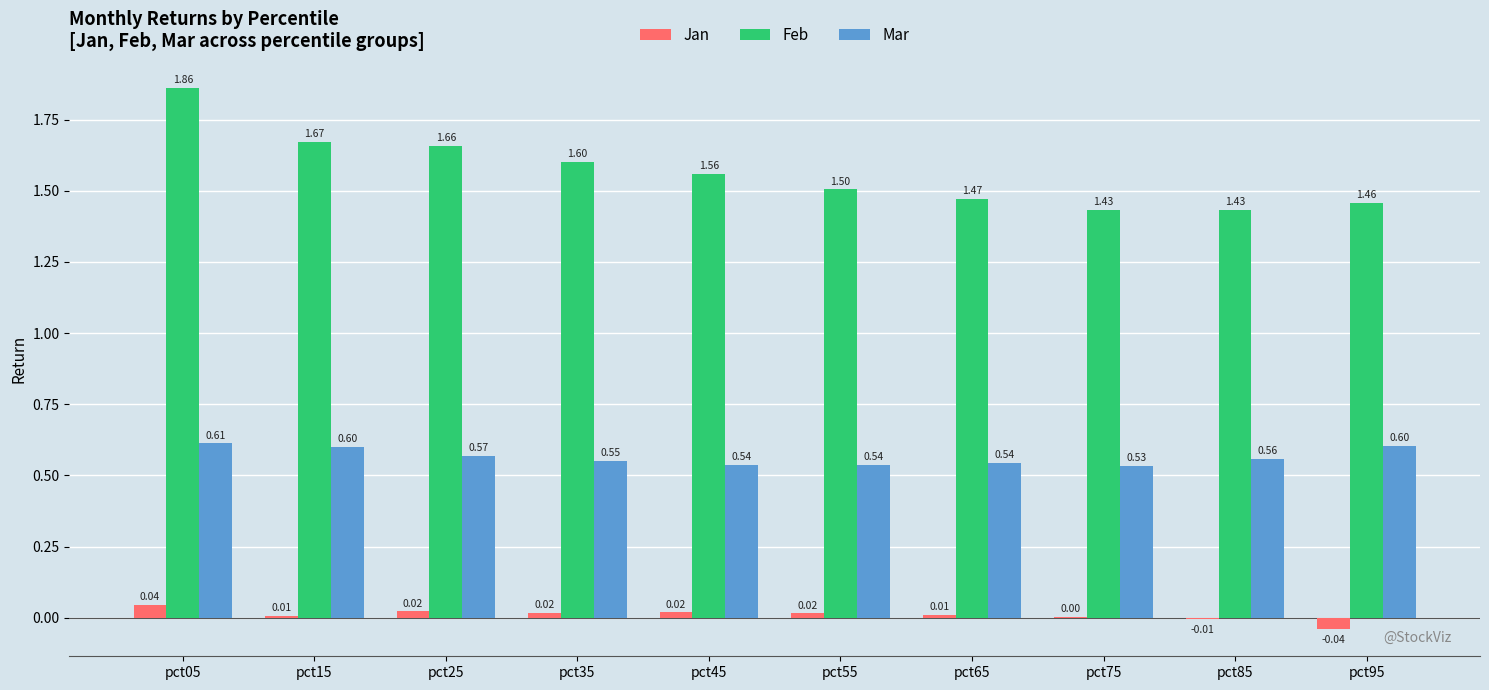

At which label does Jan first exceed 0?

pct05